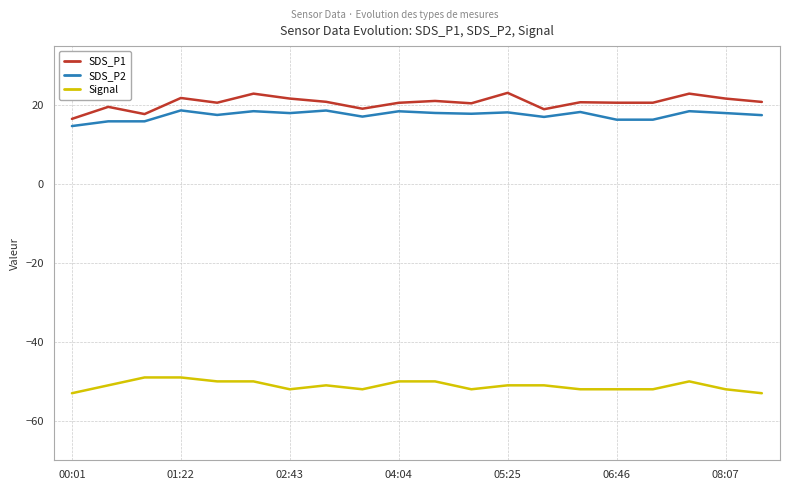

True or false: SDS_P2 and Signal cross at least once.

False